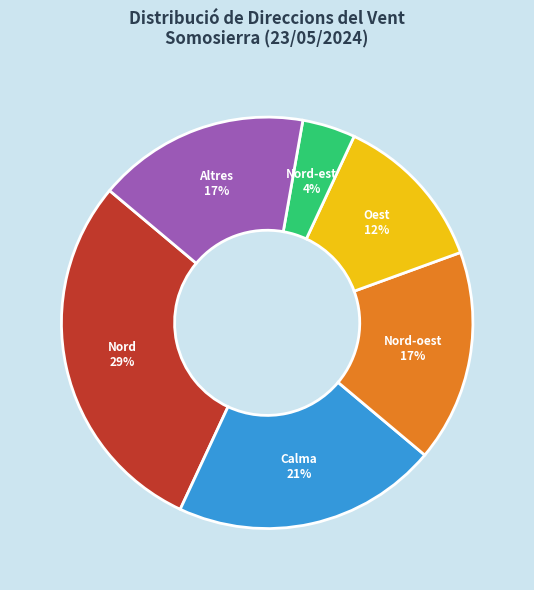

To the nearest percent, what is the average slice percentage?

17%